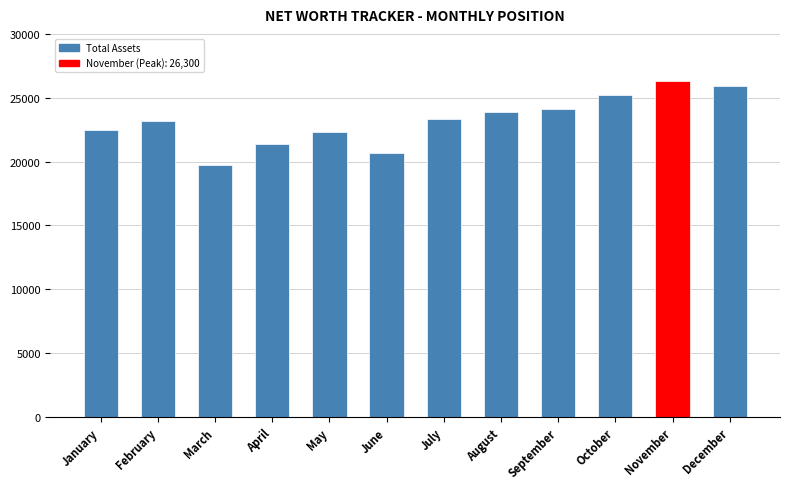

Read the value at October, to the nearest 100.

25200